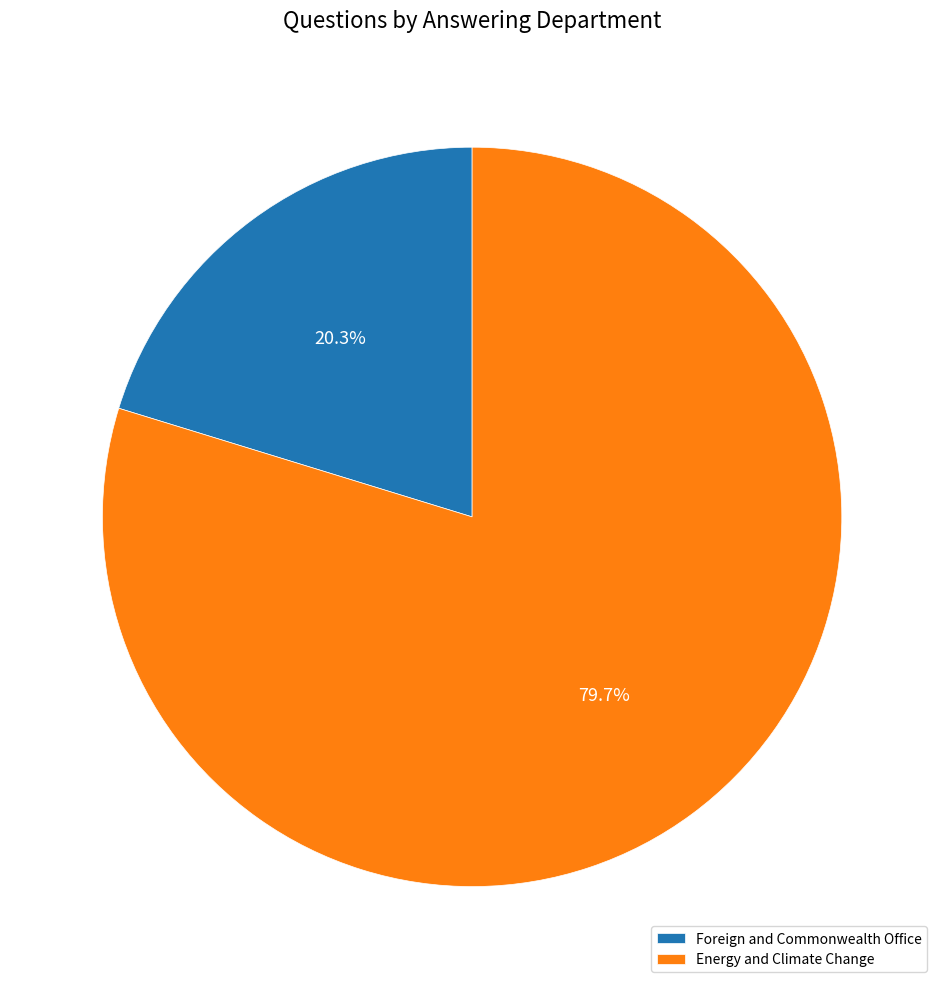

How much of the chart is everything except Foreign and Commonwealth Office?

79.7%